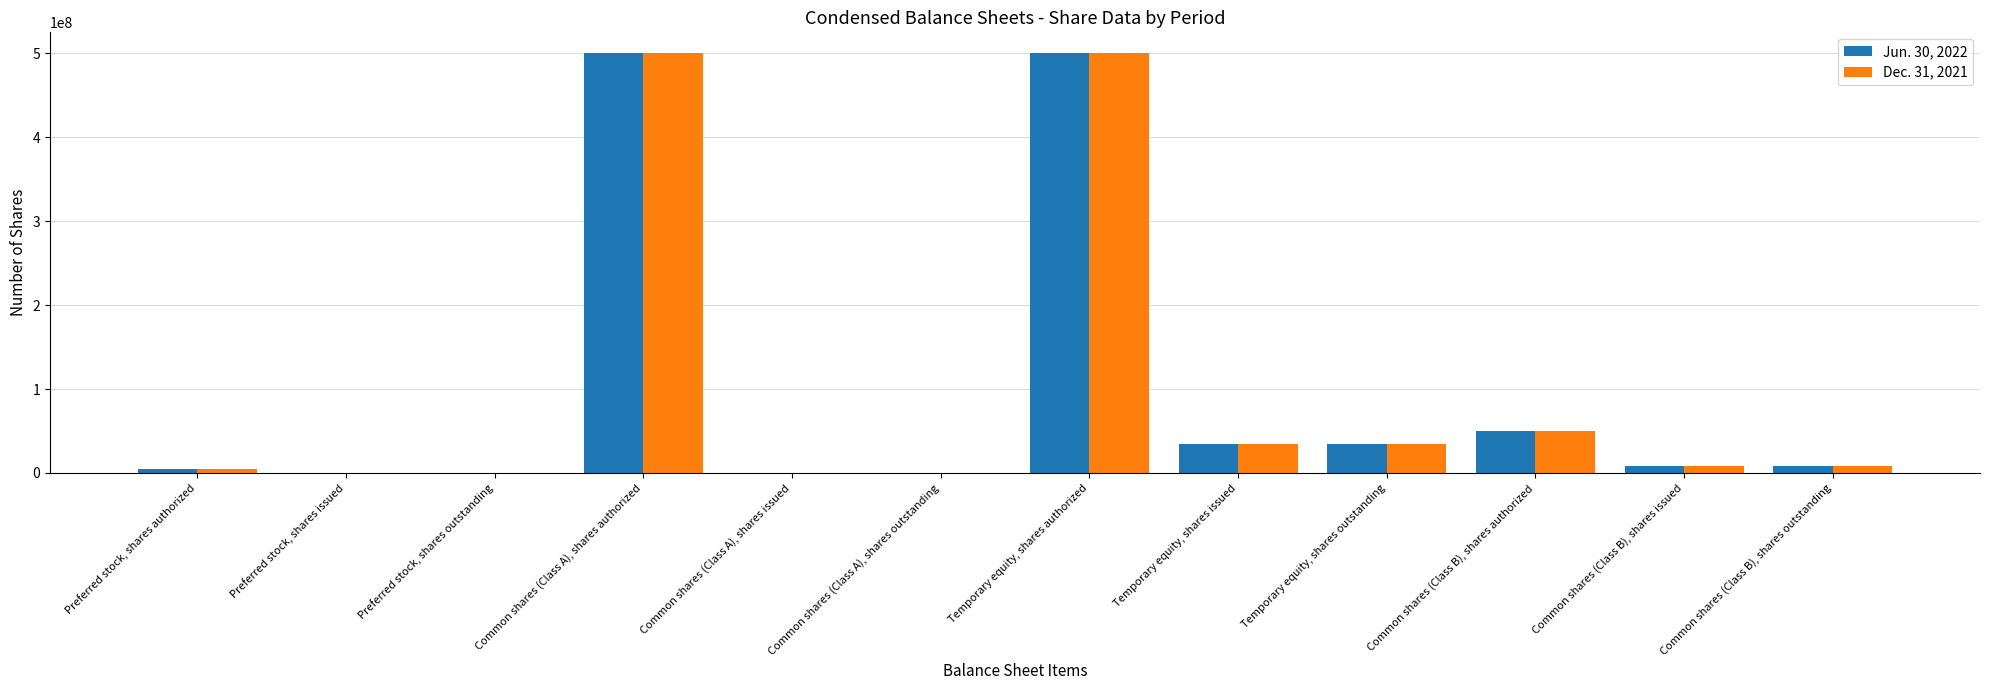

Reading left to right, extract all data points from this chart.

Jun. 30, 2022: Preferred stock, shares authorized=5000000	Preferred stock, shares issued=0	Preferred stock, shares outstanding=0	Common shares (Class A), shares authorized=500000000	Common shares (Class A), shares issued=0	Common shares (Class A), shares outstanding=0	Temporary equity, shares authorized=500000000	Temporary equity, shares issued=34500000	Temporary equity, shares outstanding=34500000	Common shares (Class B), shares authorized=50000000	Common shares (Class B), shares issued=8625000	Common shares (Class B), shares outstanding=8625000
Dec. 31, 2021: Preferred stock, shares authorized=5000000	Preferred stock, shares issued=0	Preferred stock, shares outstanding=0	Common shares (Class A), shares authorized=500000000	Common shares (Class A), shares issued=0	Common shares (Class A), shares outstanding=0	Temporary equity, shares authorized=500000000	Temporary equity, shares issued=34500000	Temporary equity, shares outstanding=34500000	Common shares (Class B), shares authorized=50000000	Common shares (Class B), shares issued=8625000	Common shares (Class B), shares outstanding=8625000